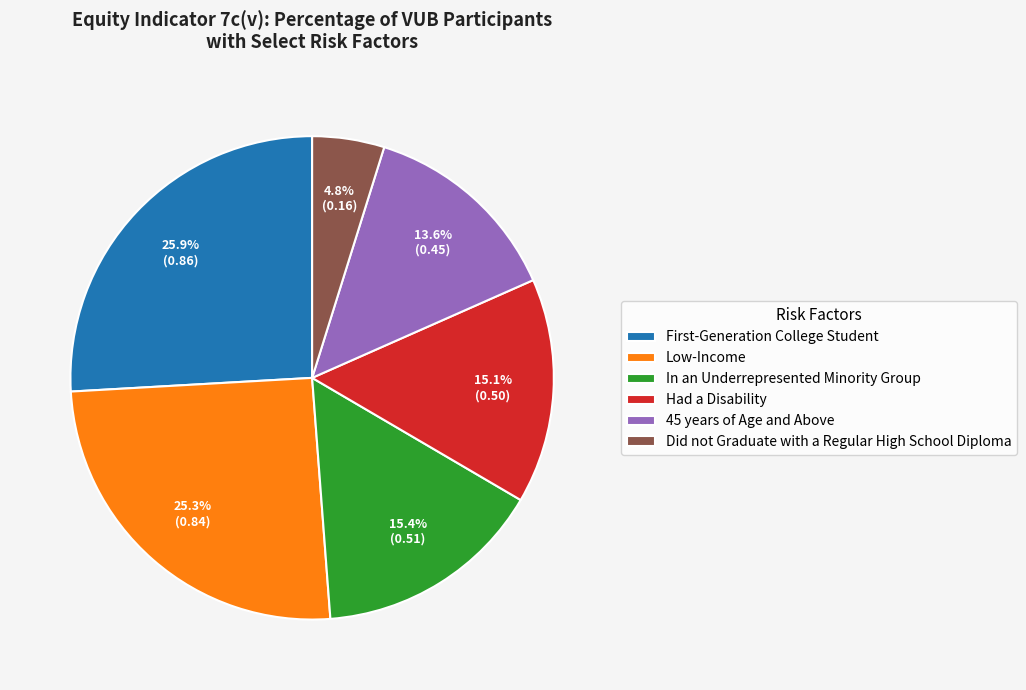

Which category has the smallest portion of the pie?

Did not Graduate with a Regular High School Diploma